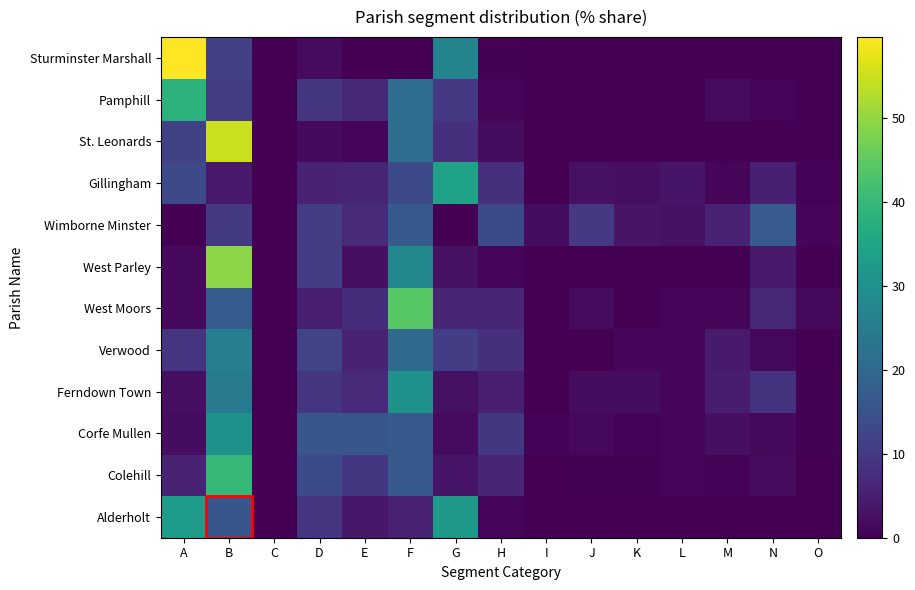

Rank the series at H from lowest to highest value.

Sturminster Marshall, Alderholt, Pamphill, West Parley, St. Leonards, Ferndown Town, West Moors, Colehill, Gillingham, Verwood, Corfe Mullen, Wimborne Minster